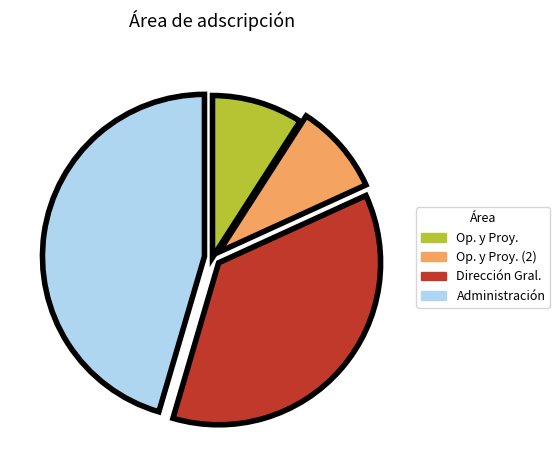

How many slices are in this pie chart?

4